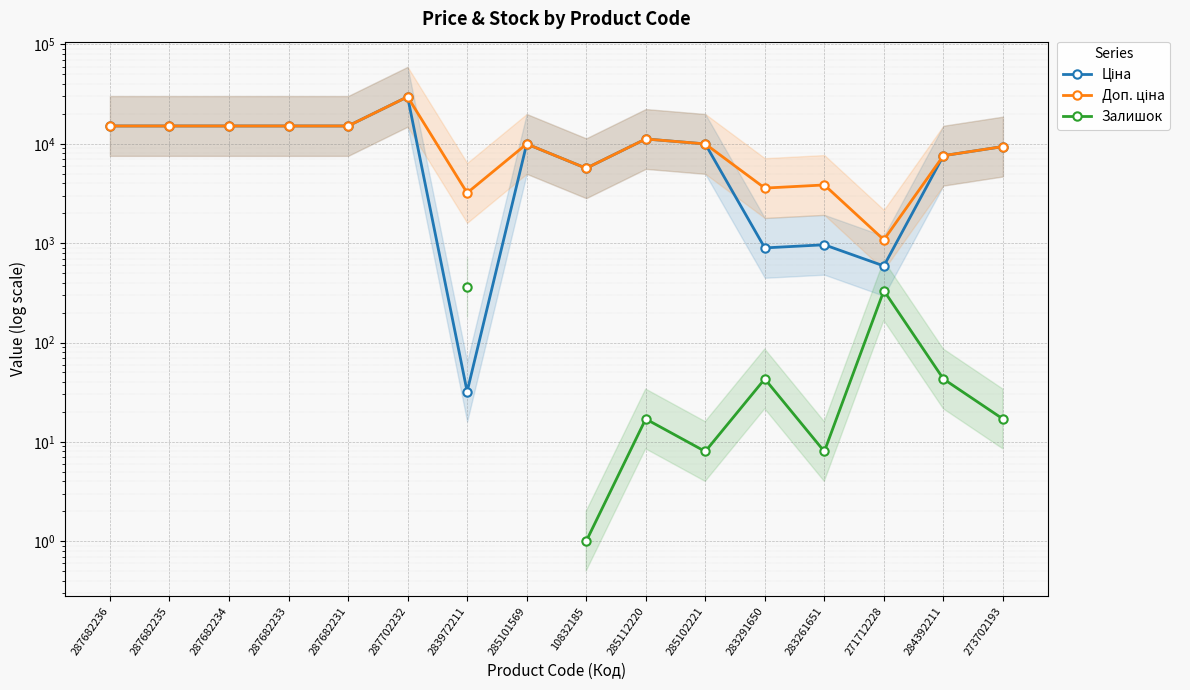

At how many categories does at least one series exceed 20314?

1